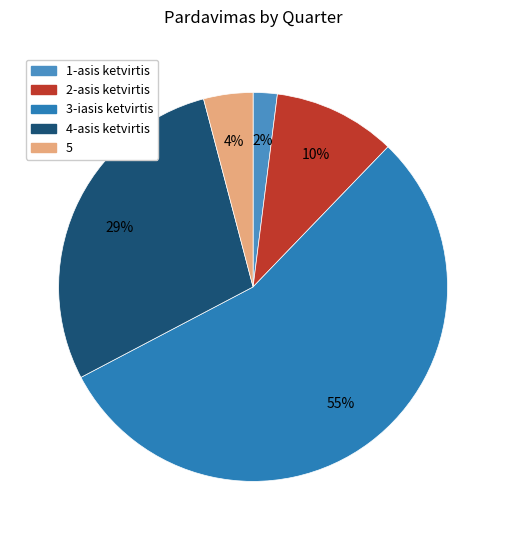

Count the number of slices in the pie.

5